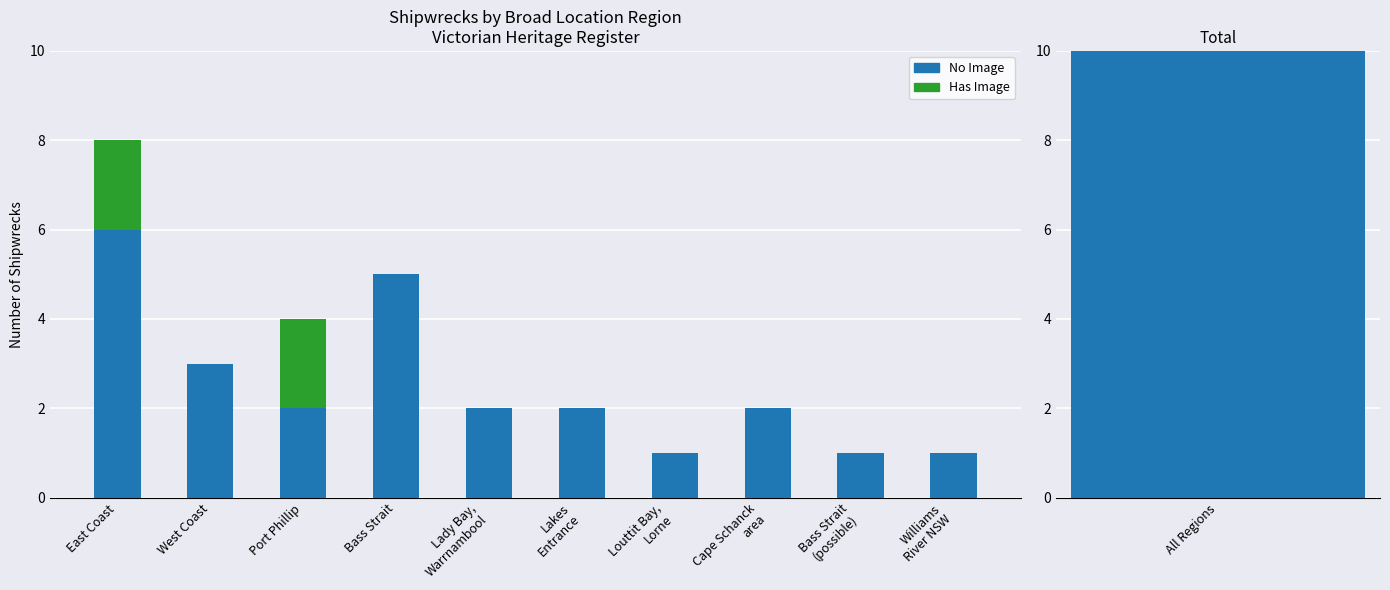

Rank the series at Cape Schanck
area from highest to lowest value.

No Image, Has Image